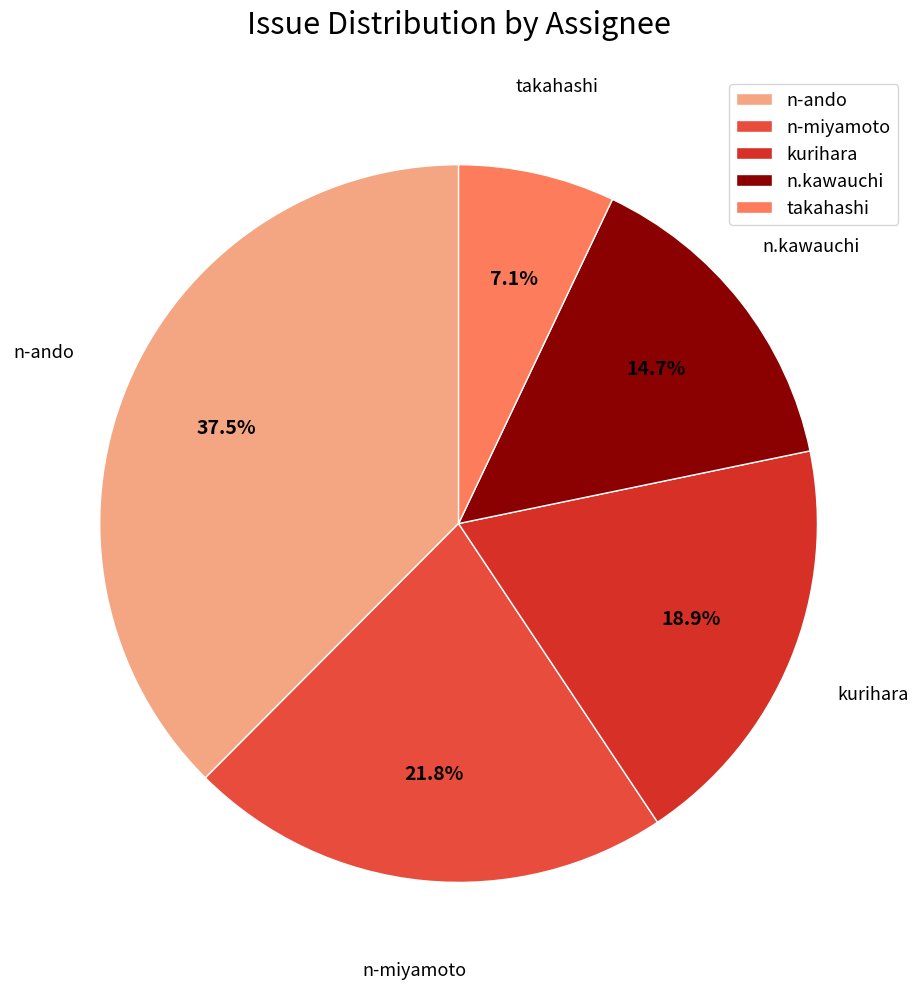

The takahashi slice represents 1% of the pie. True or false?

False